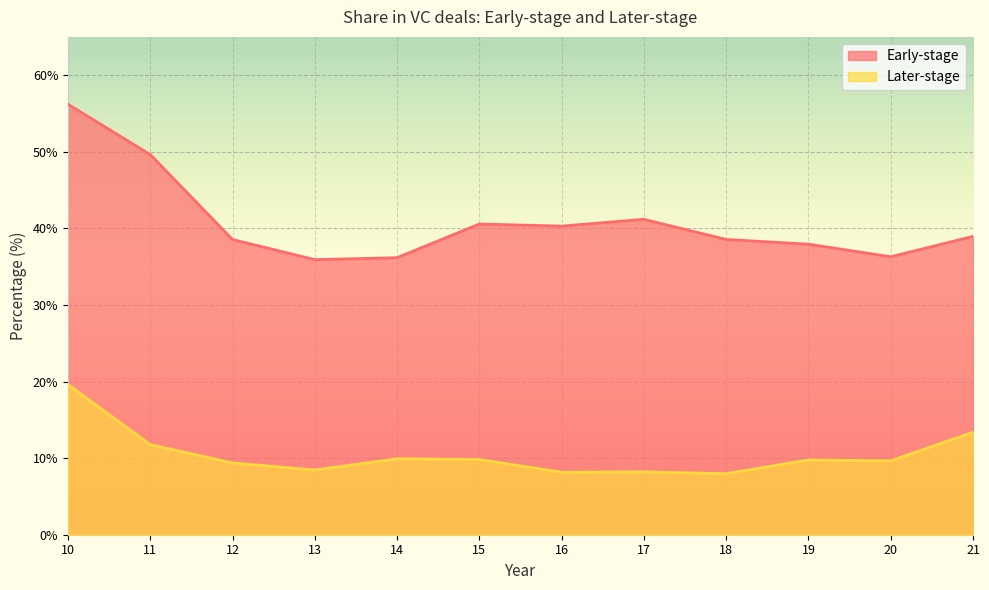

What is the sum of all Early-stage values?

490.2